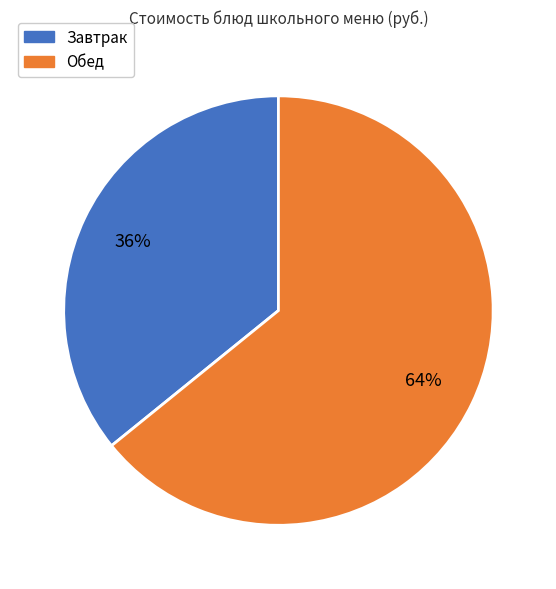

Which slice is the largest?

Обед